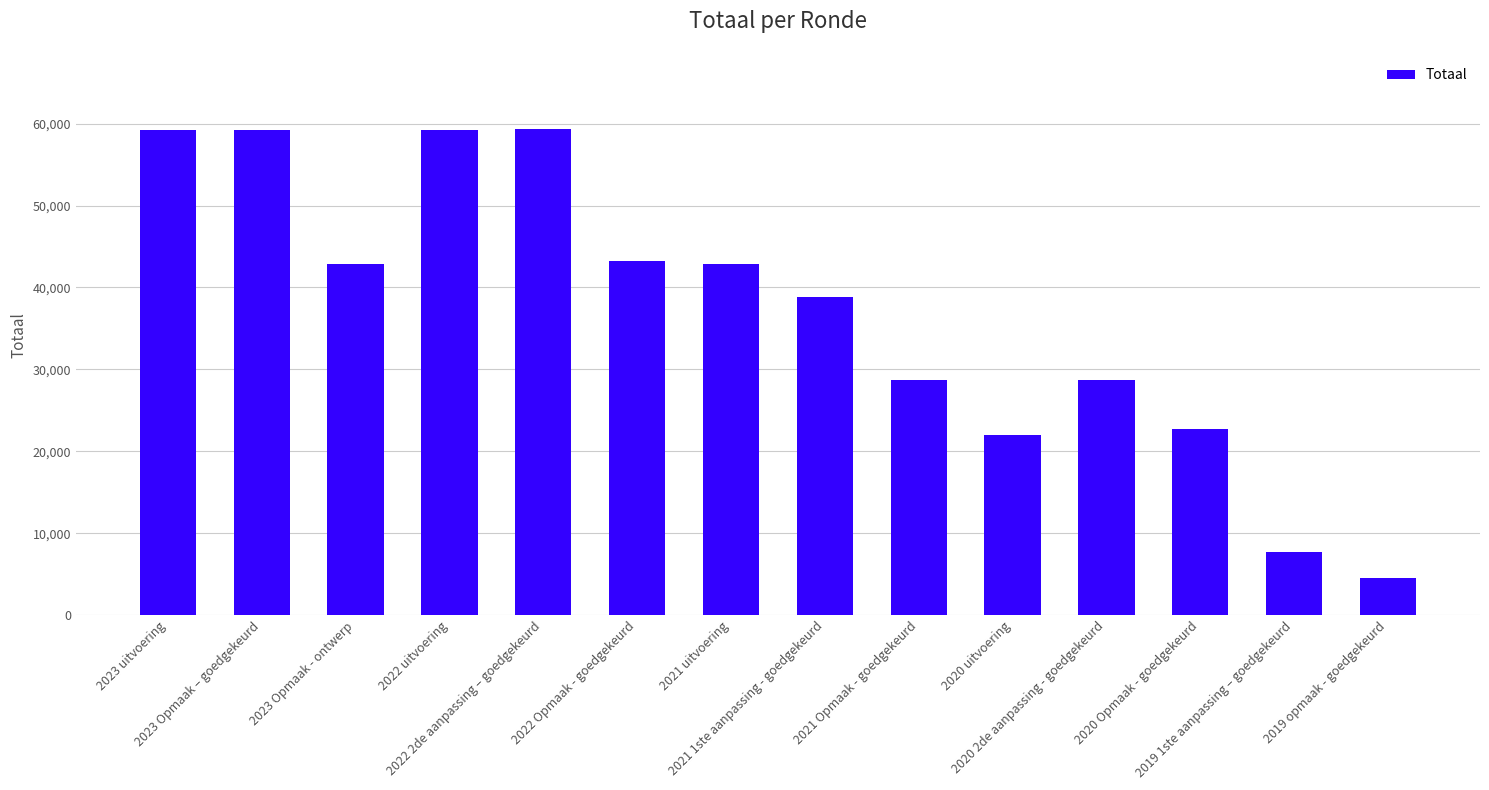

How many values are below 42884?

7